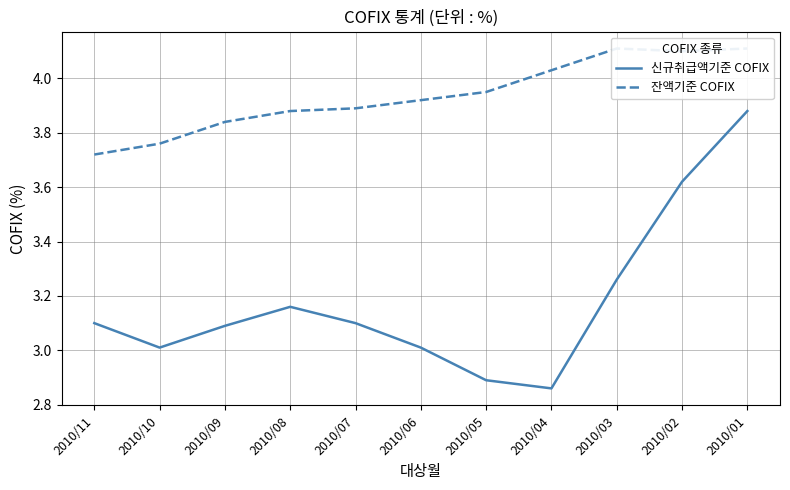

How many interior local peaks does the 잔액기준 COFIX series have?

1